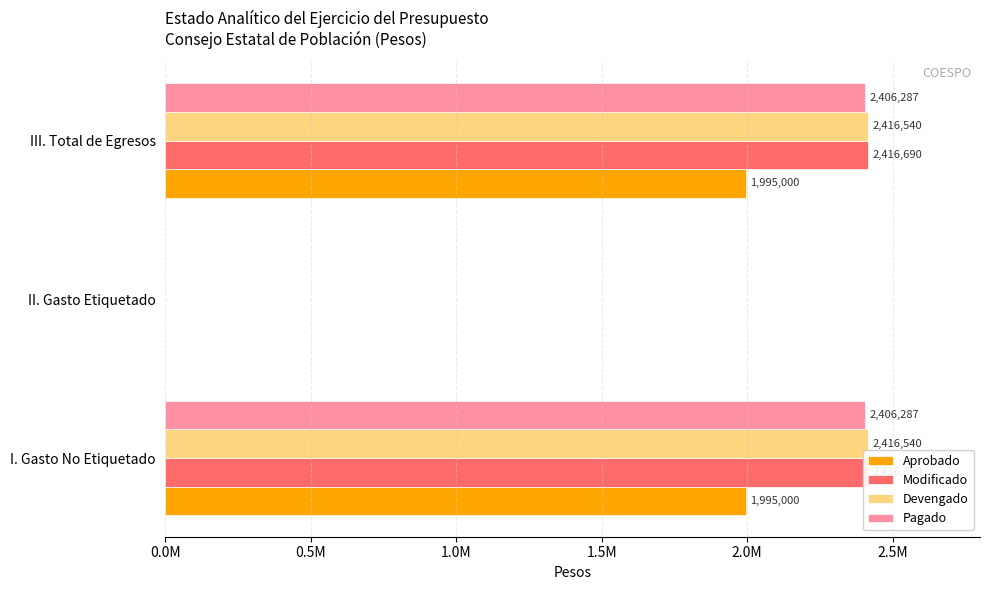

What is the total value across all series at III. Total de Egresos?

9234517